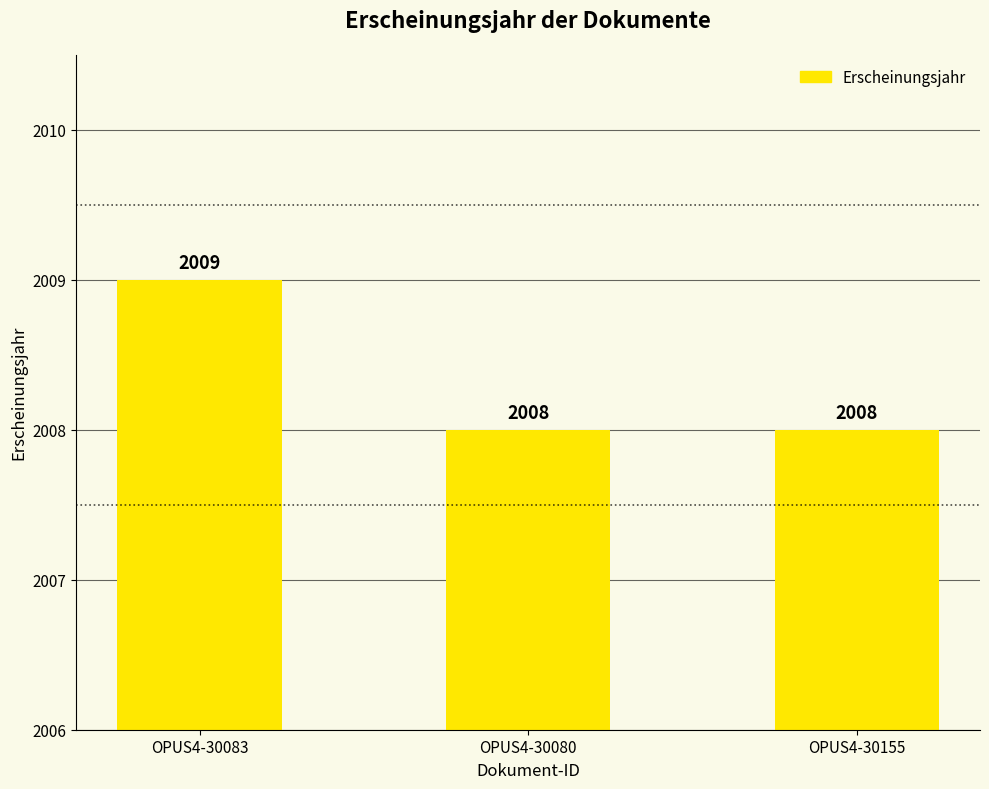

How many bars are there in total?

3